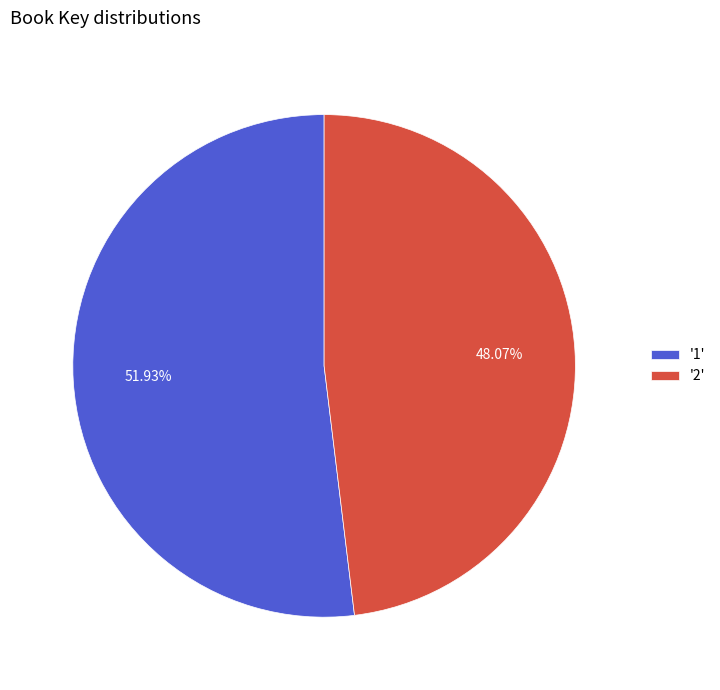

Which slice is the largest?

'1'